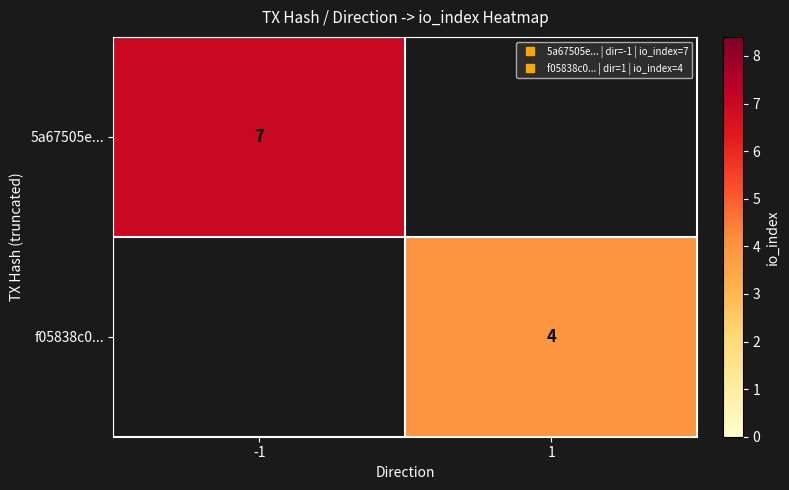

What is the minimum value shown in the chart?

4.0